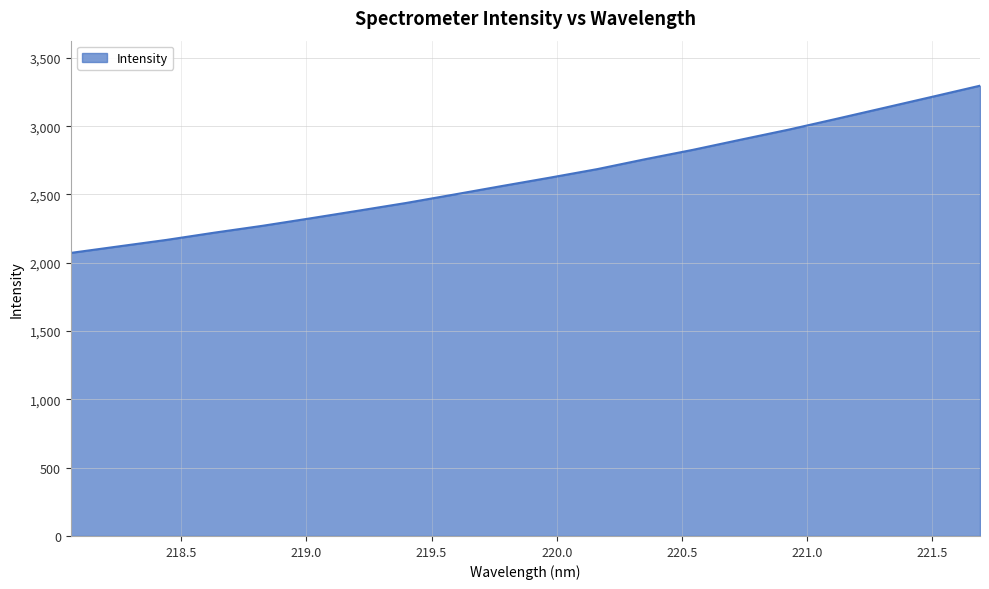

What is the difference between the maximum and minimum values?

1224.2